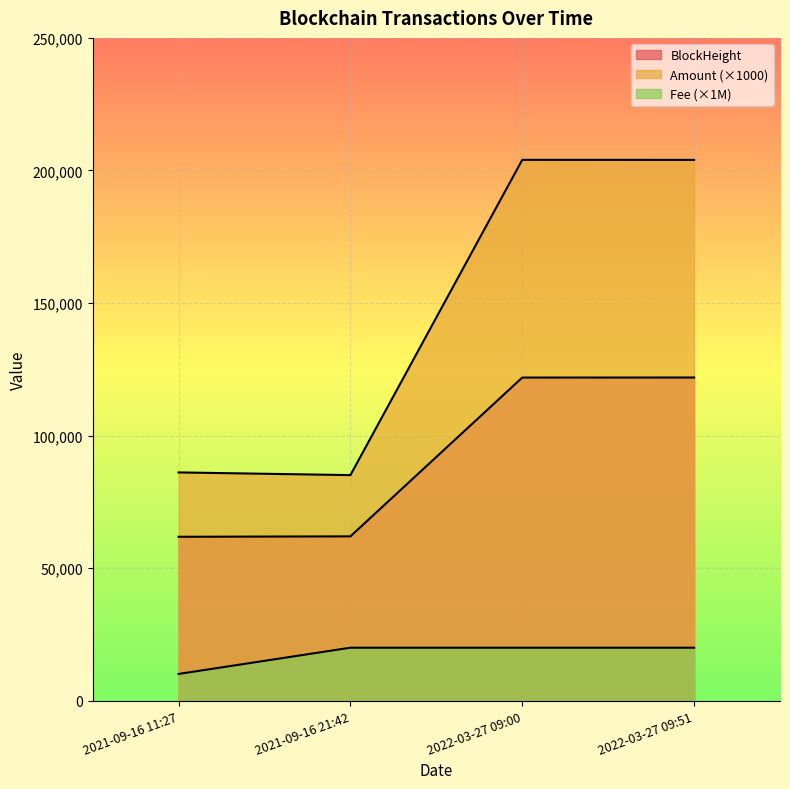

Is it true that Amount equals 130950.4 at 2022-03-27 09:00?

False